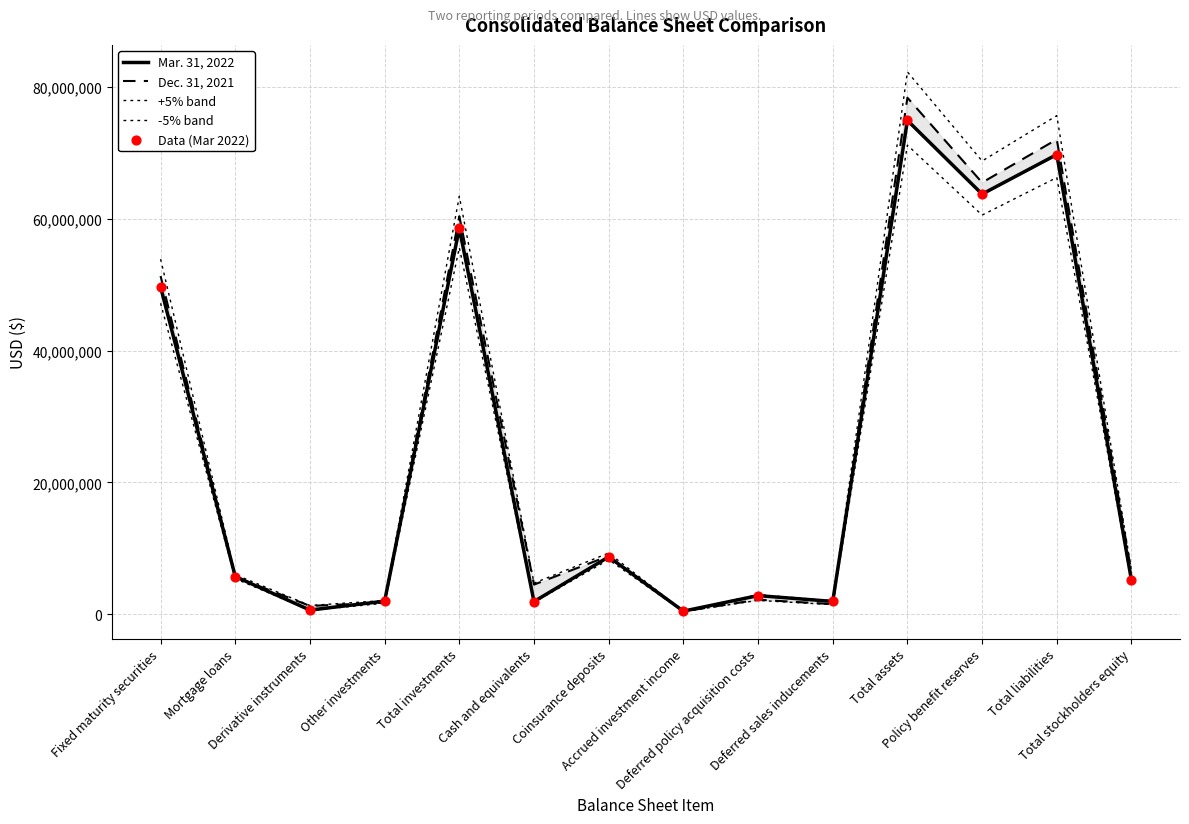

What is the total value across all series at Accrued investment income?

2343840.2